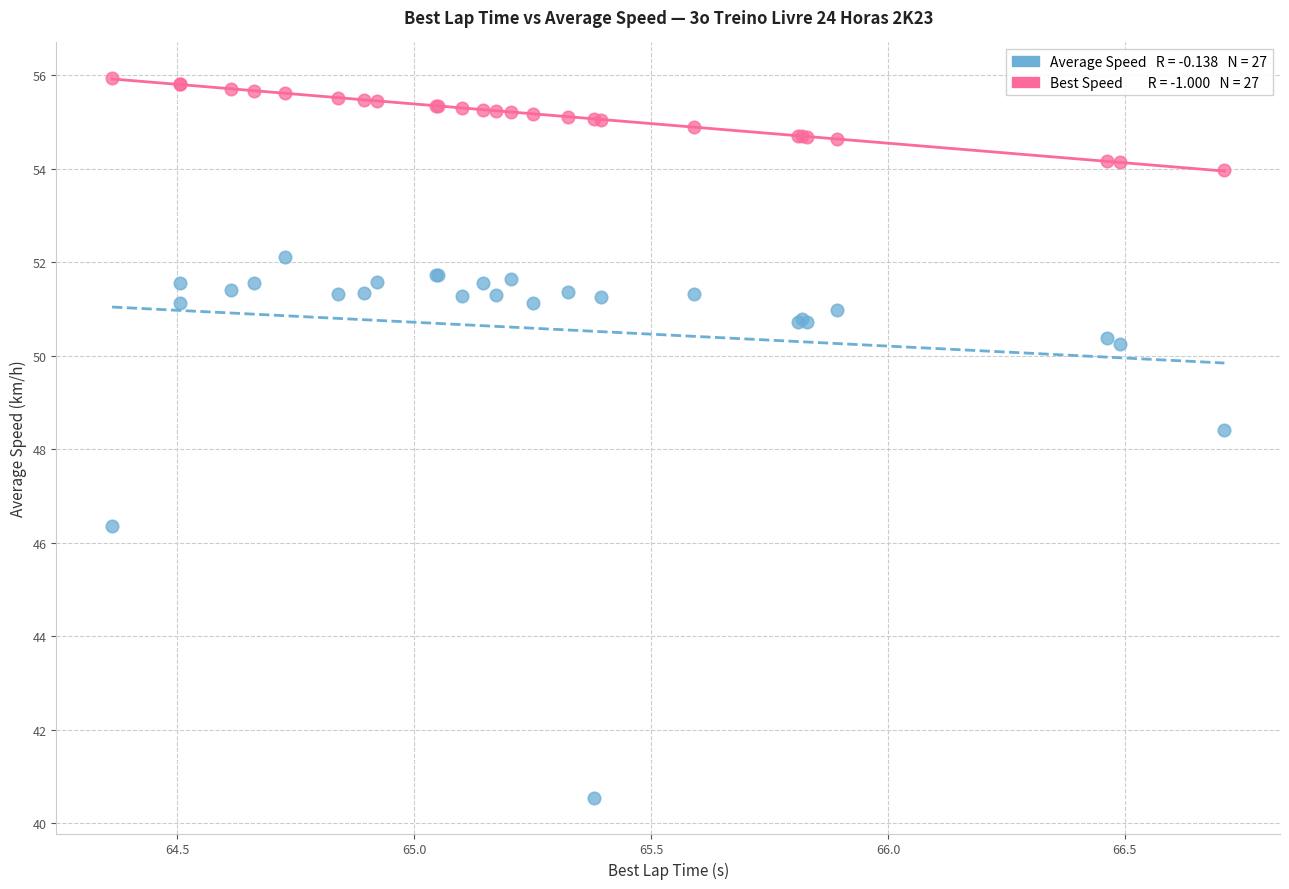

Across all series, what Y value is closest to 48?

48.4